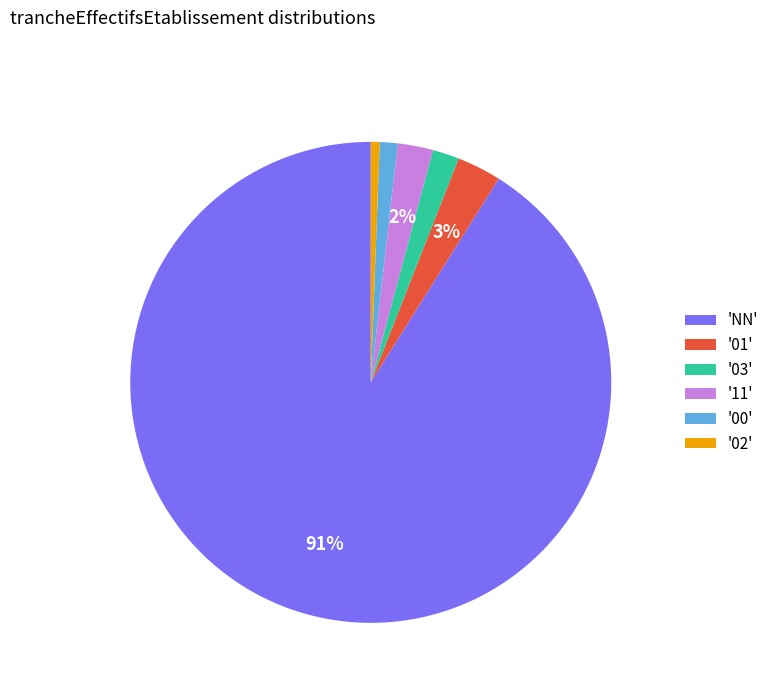

Is it true that '02' is 11% of the pie?

False